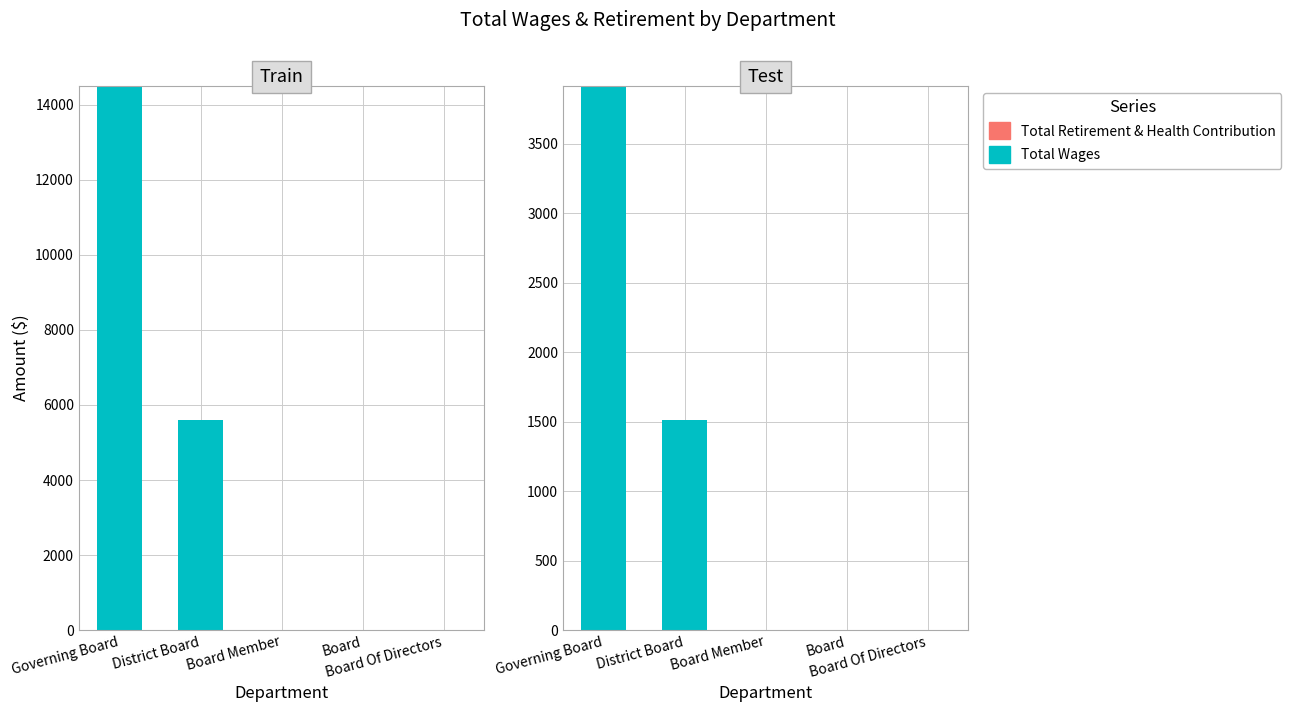

Which has a higher value, Board Member or District Board?

District Board